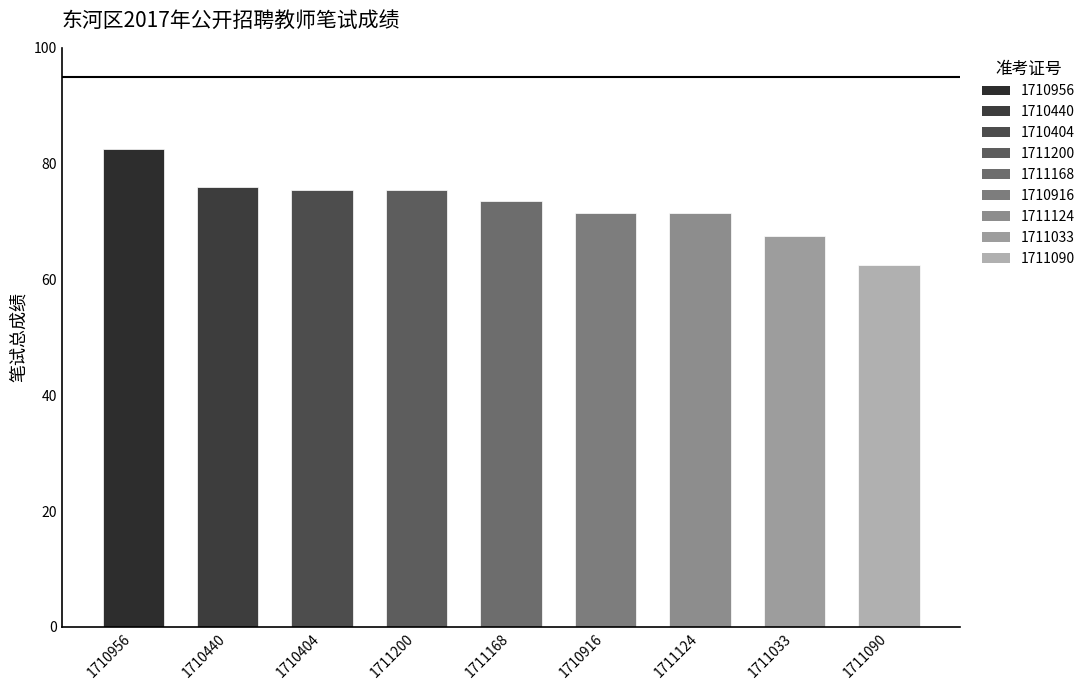

How many values exceed 73?

5